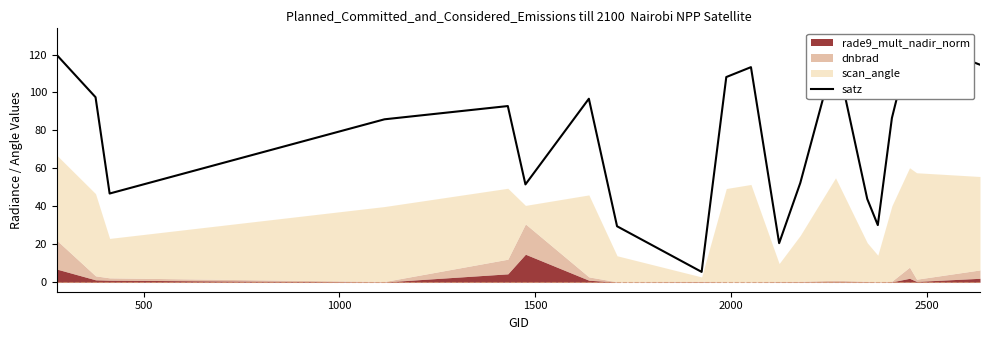

What is the sum of all values?

1568.1